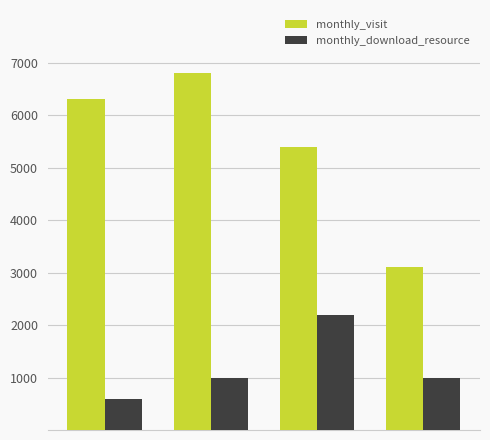

Which series has the largest range (max minus min)?

monthly_visit